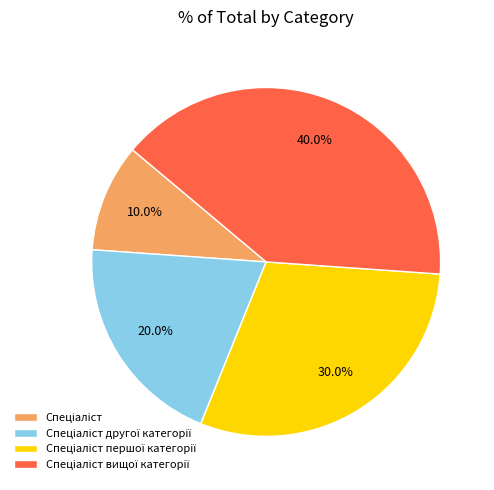

How many segments does this pie chart have?

4